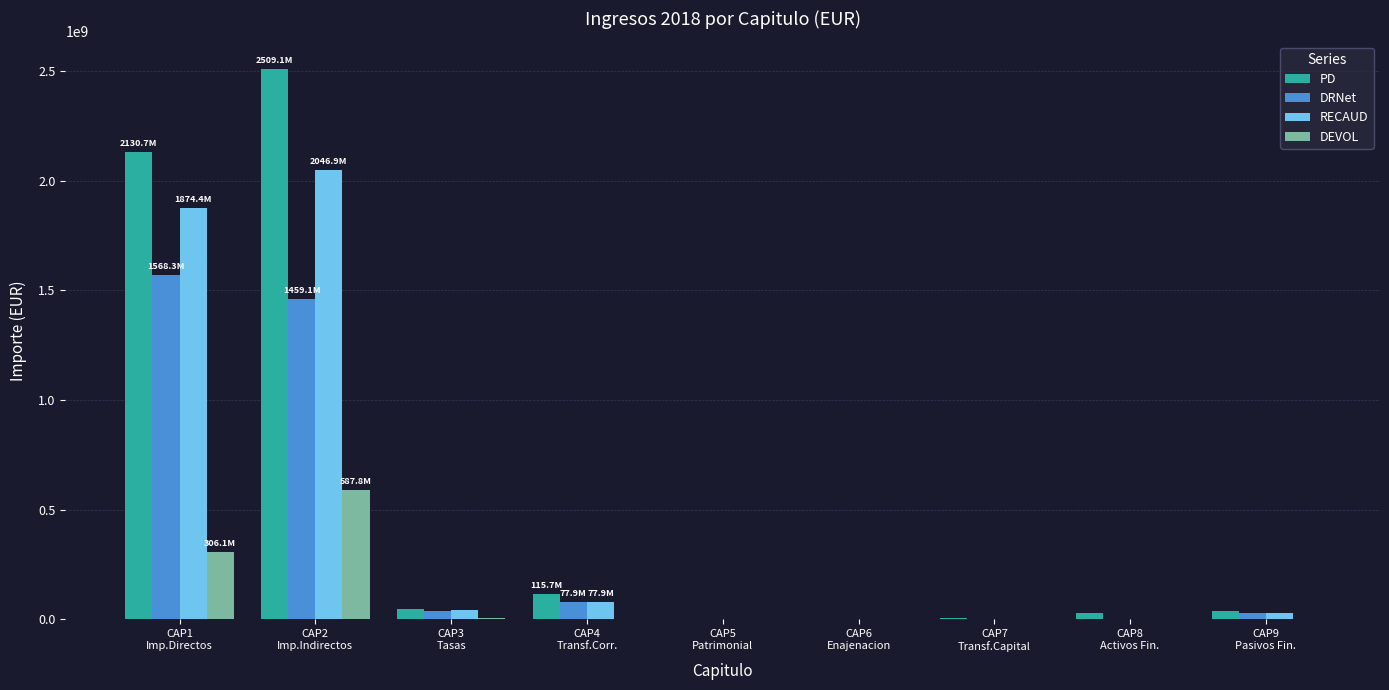

How many categories are shown in the chart?

9